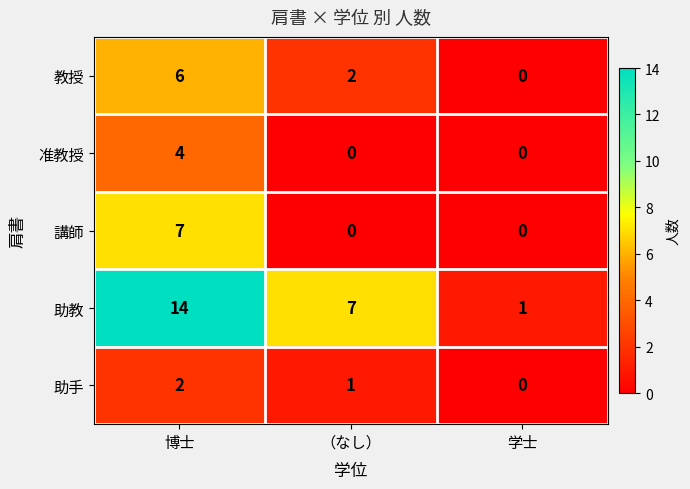

Count the 講師 values in the range 0 to 7.

3